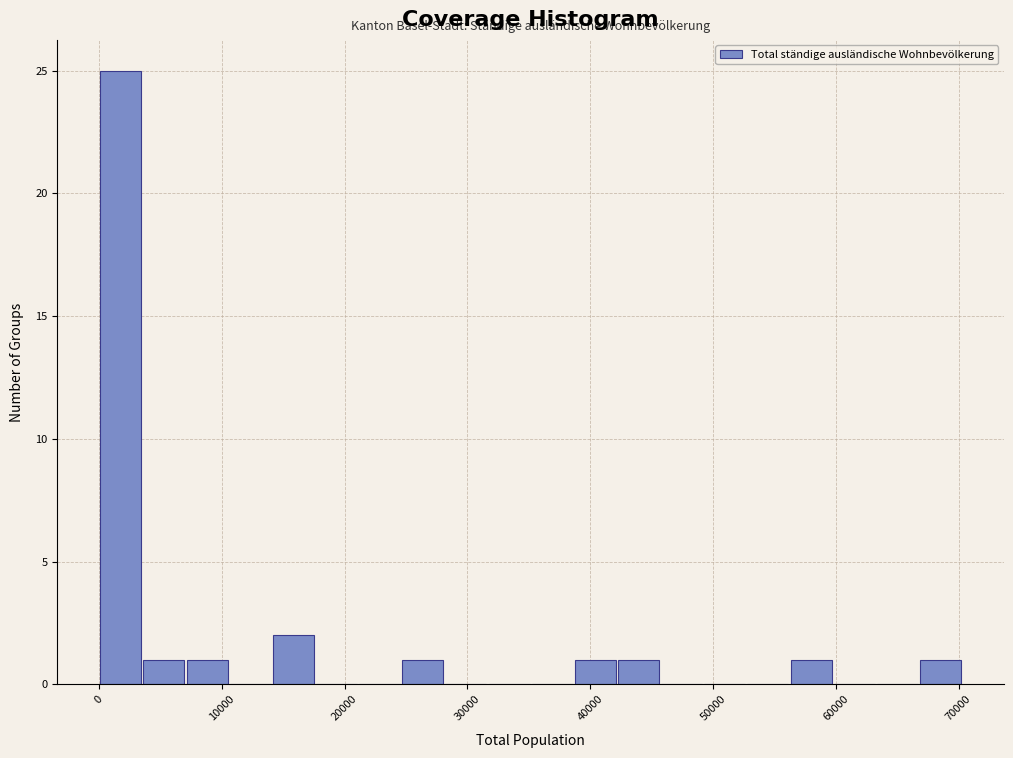

Around what value on the x-axis is the tallest bar? Give the approximate position of its centre, as read against the axis.

2000